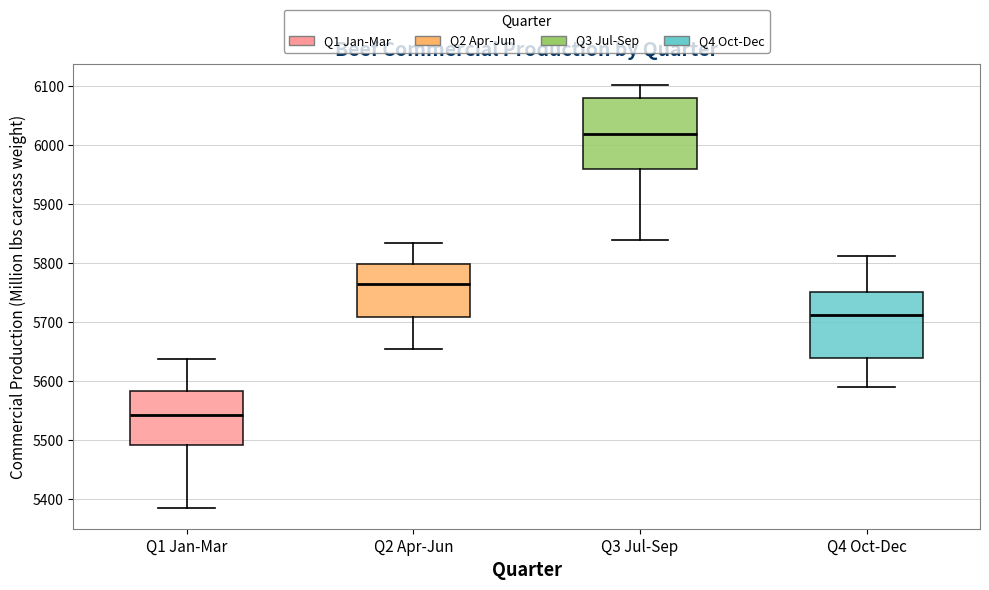

Which box is the tallest, from its lower edge to its upper edge?

Q3 Jul-Sep